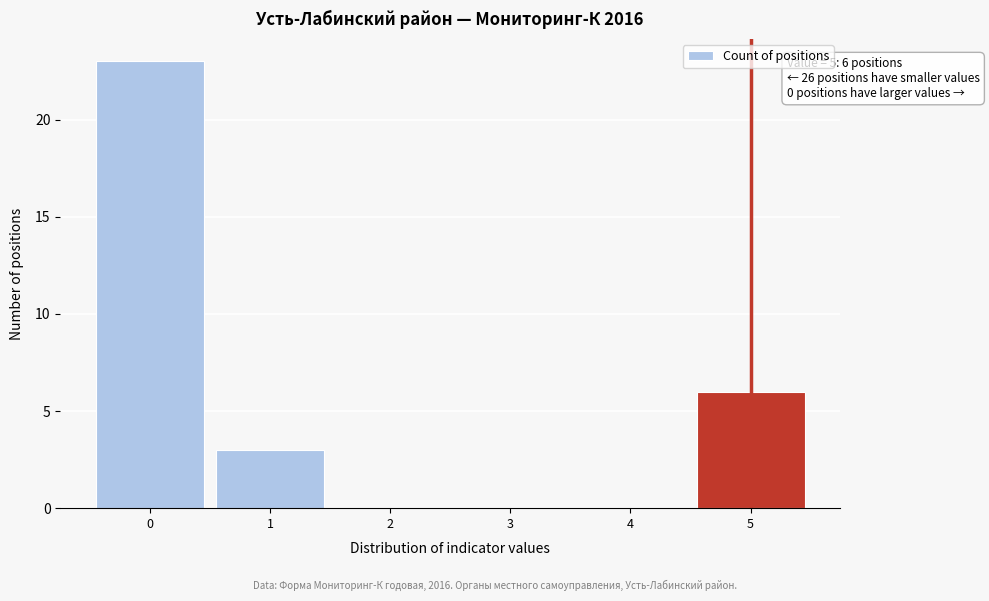

Reading left to right, list all the values displayed in this chart.

0=23	1=3	2=0	3=0	4=0	5=6